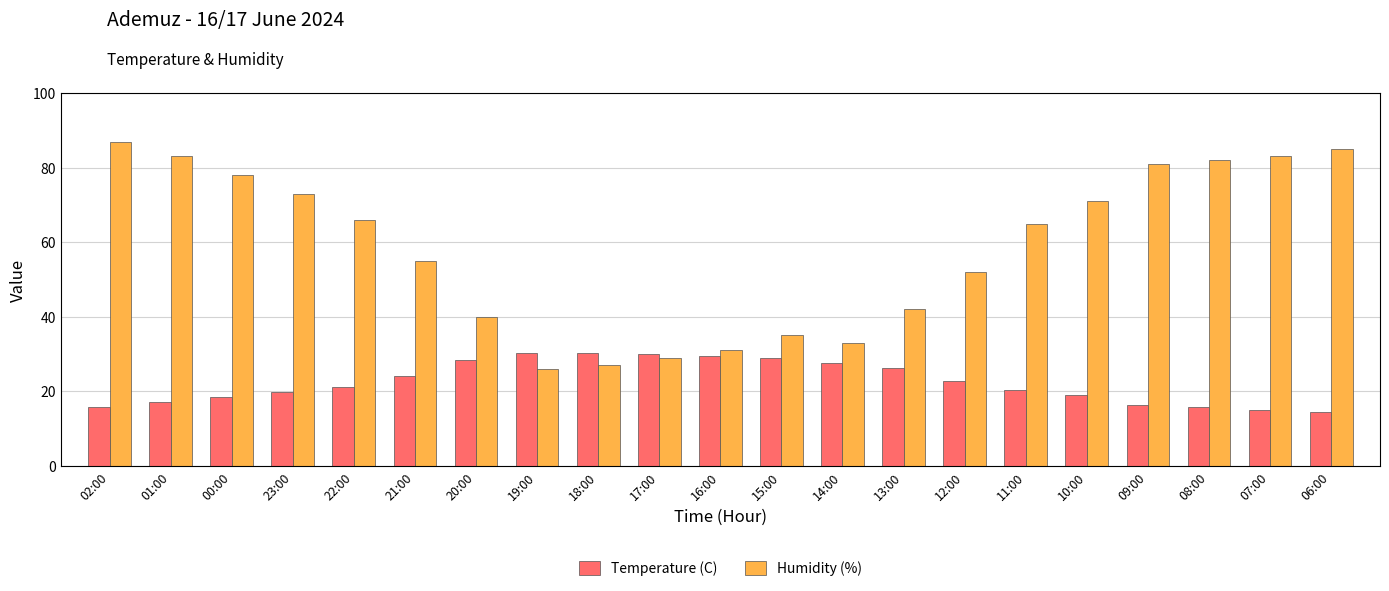

How many data points in Temperature (C) are above 21?

11